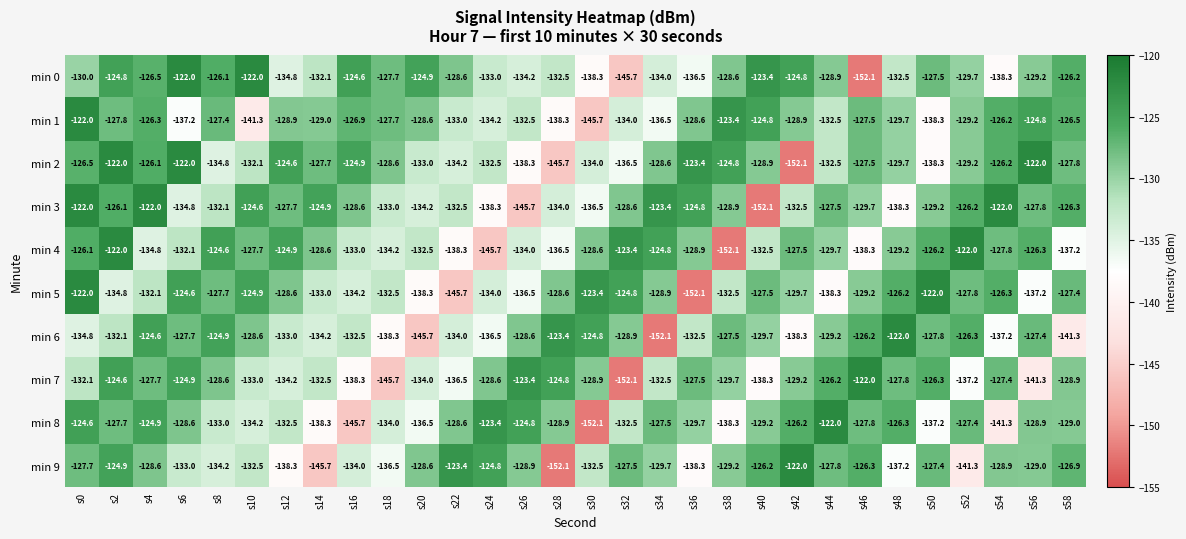

What is the smallest value displayed?

-152.1